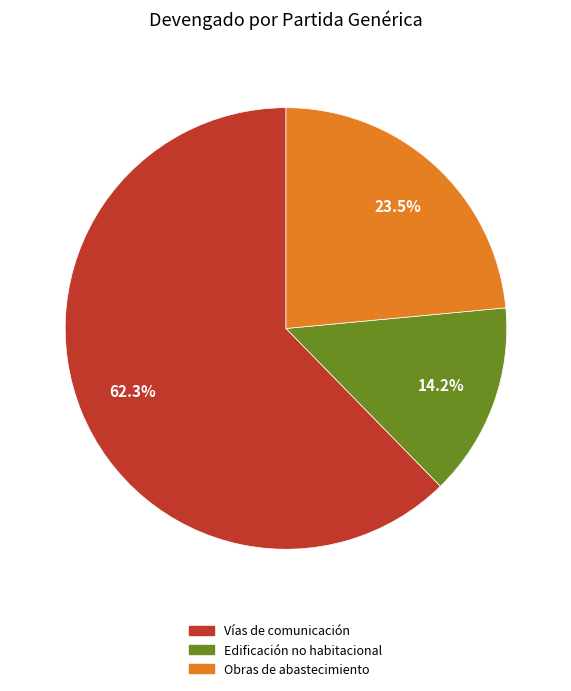

Which slice is the smallest?

Edificación no habitacional